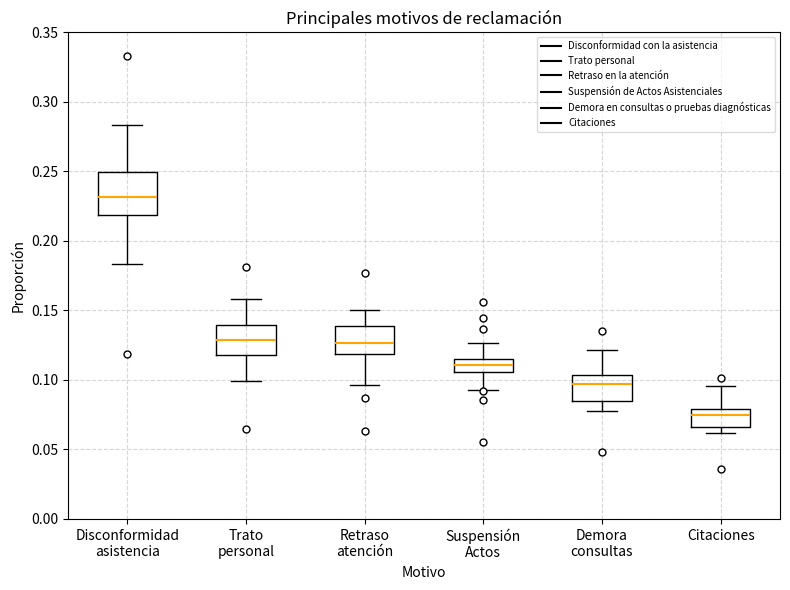

Which box has the lowest median line?

Citaciones